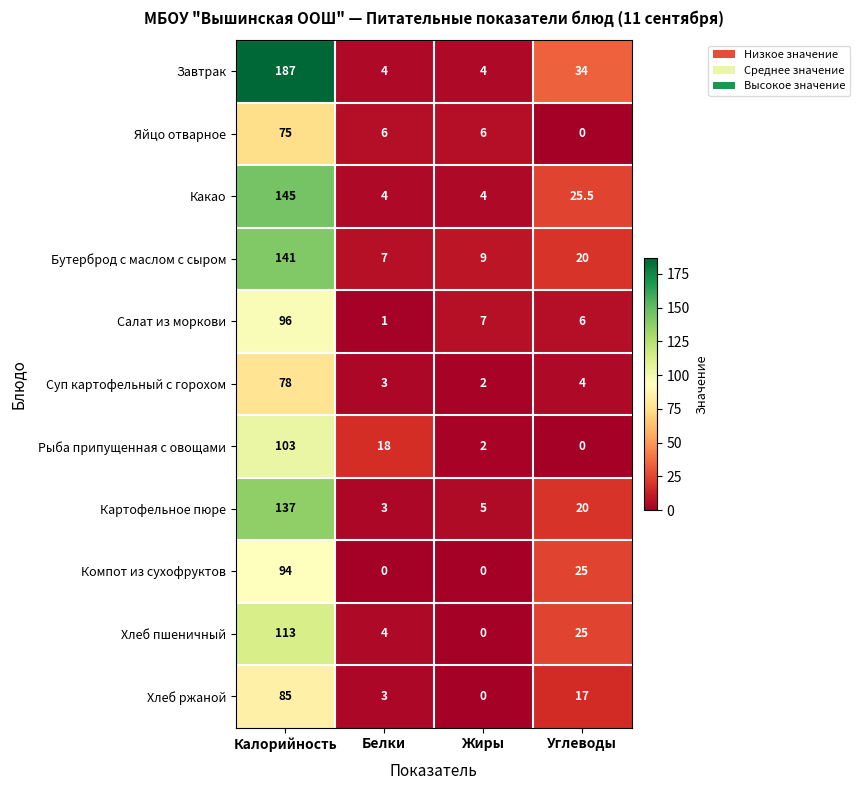

How many data points in Яйцо отварное are less than 6?

1